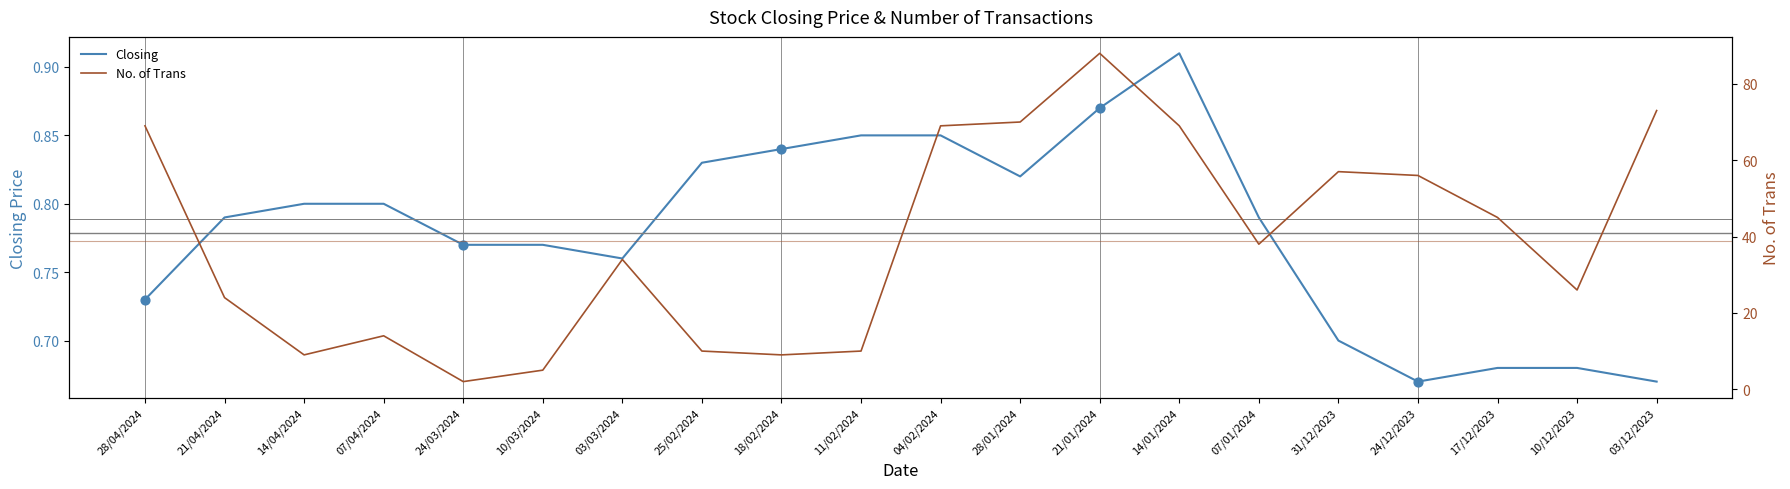

At how many categories does at least one series exceed 39?

9